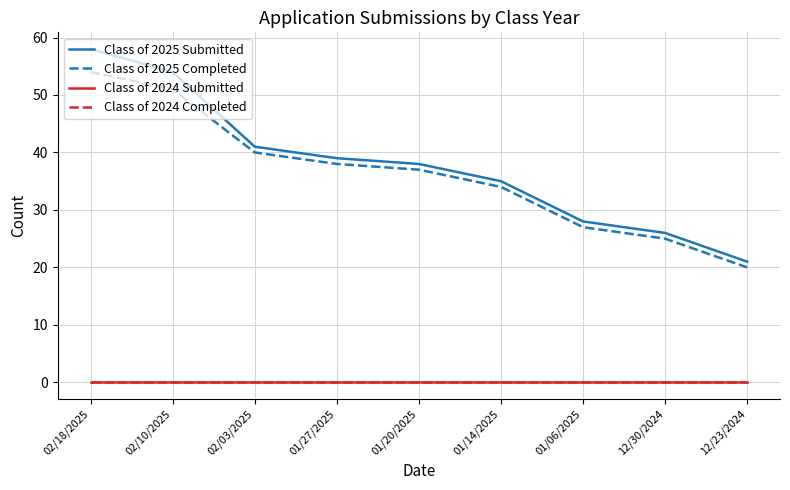

Which series has the largest range (max minus min)?

Class of 2025 Submitted